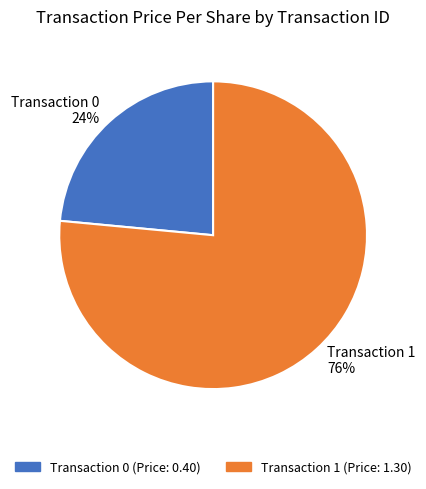

Is it true that Transaction 0 24% is 30% of the pie?

False